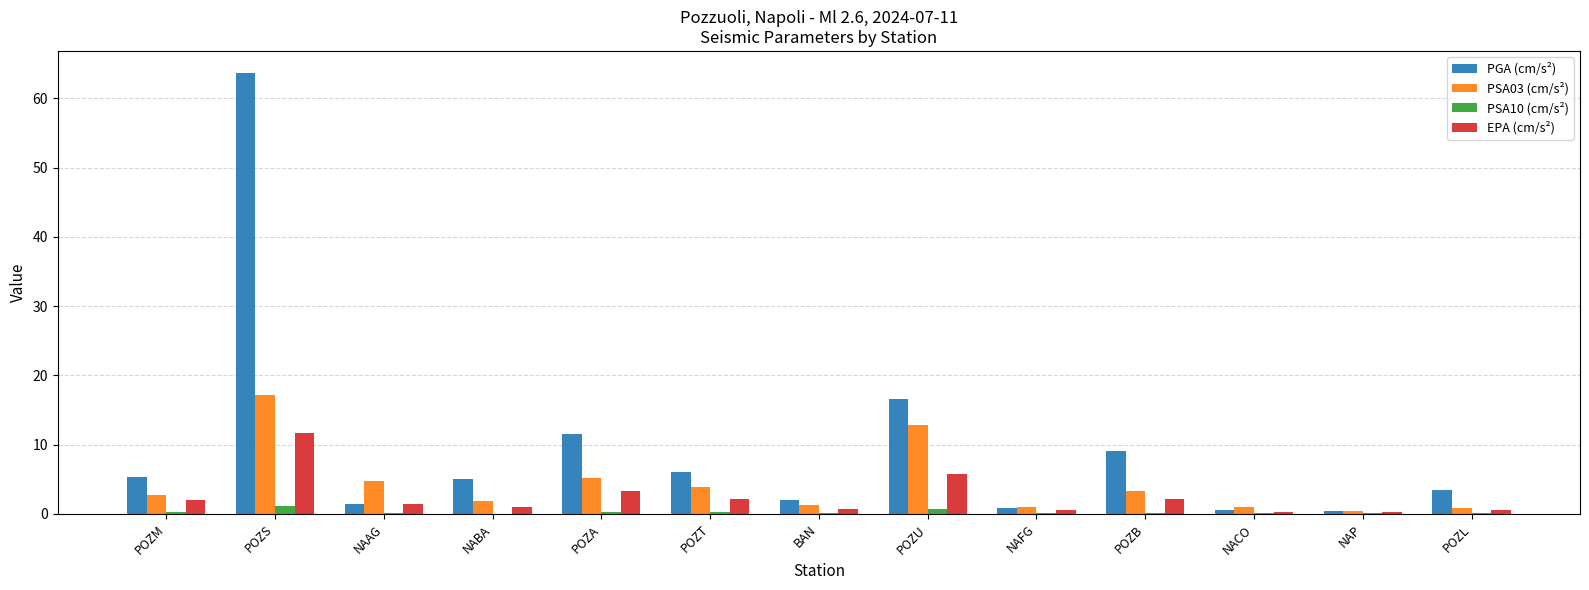

What is the approximate value of PSA03 (cm/s²) at POZB?

3.4